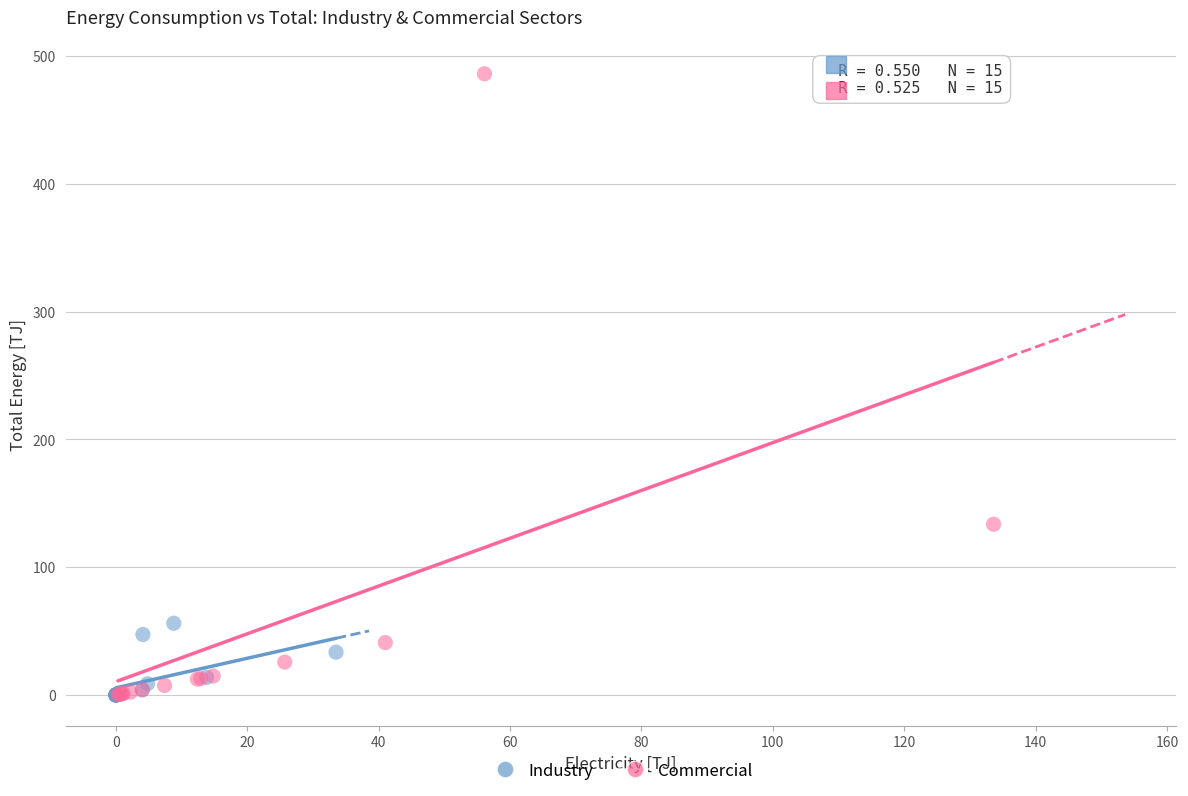

Which series has the largest Y range (max minus min)?

Commercial